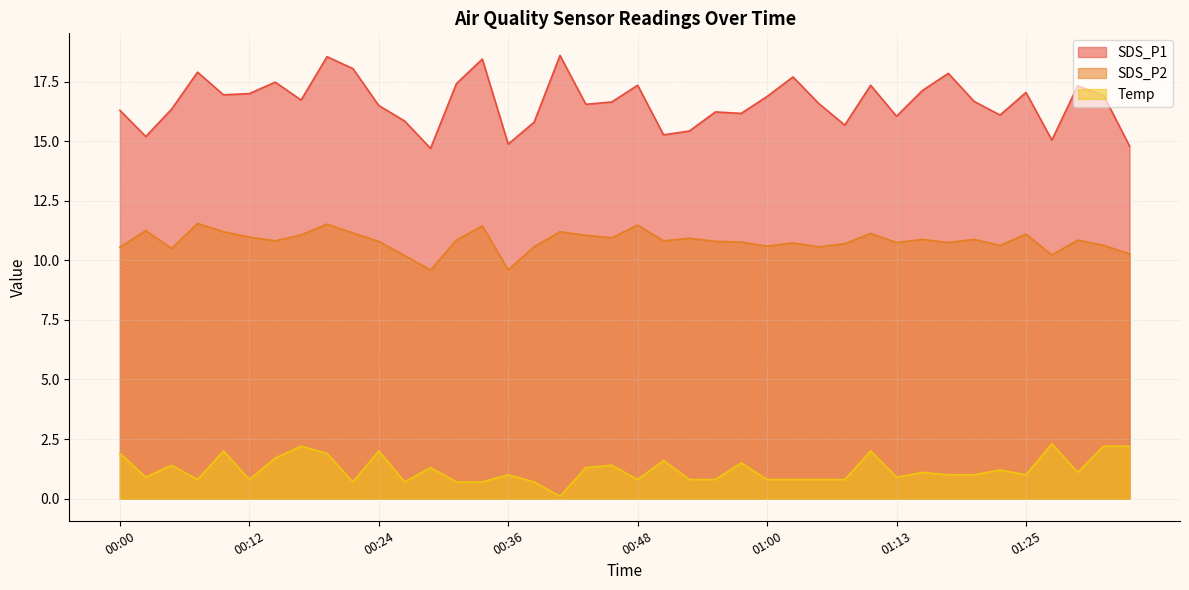

At which label does Temp first exceed 1?

00:00